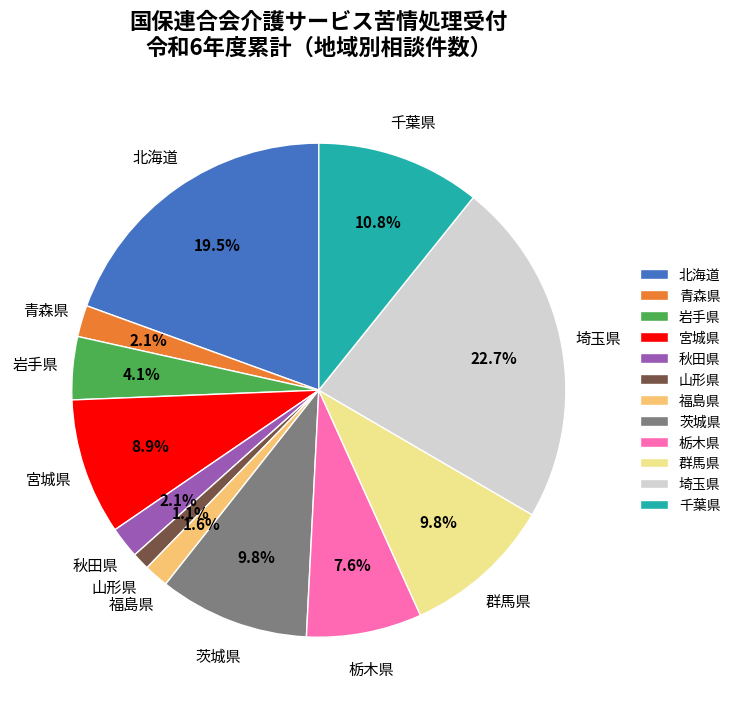

Is there a majority slice in this chart?

No